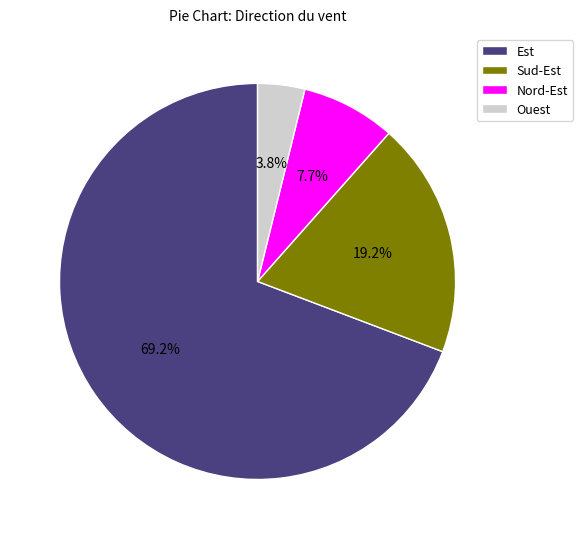

Does Nord-Est represent more than half of the total?

No